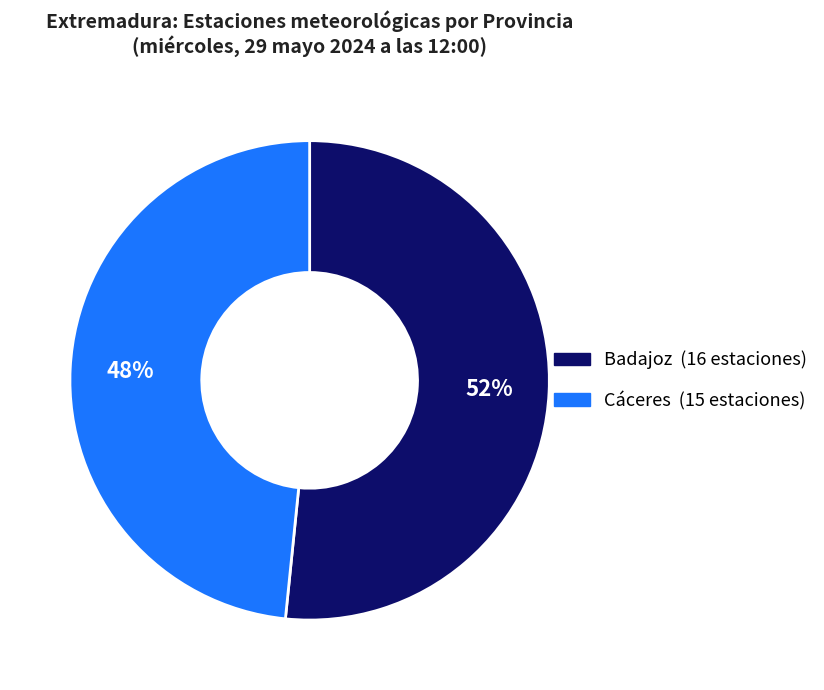

Which category accounts for the majority?

Badajoz